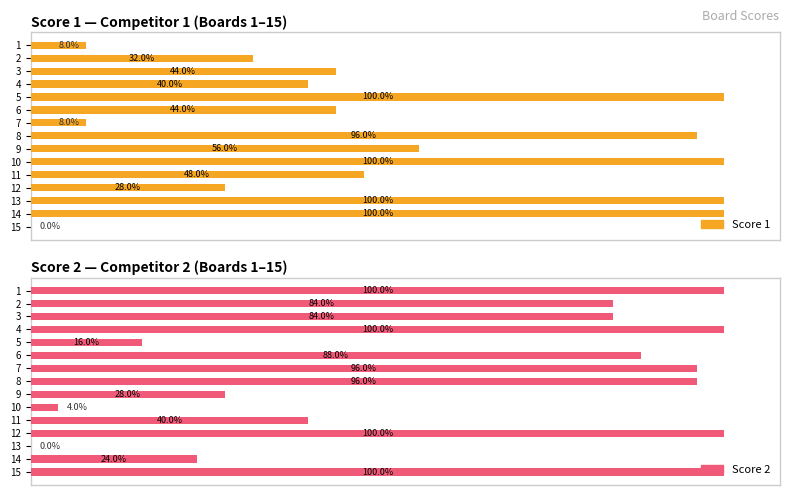

What are all the series names shown in the legend?

Score 1, Score 2